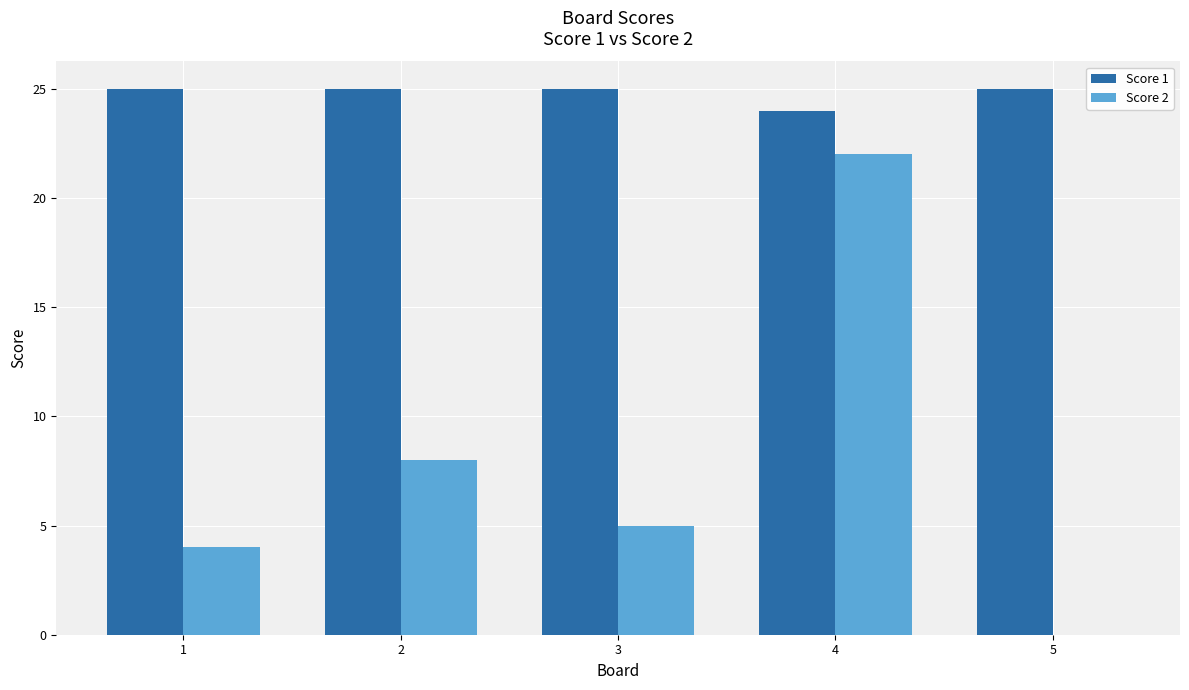

What is the sum of all Score 1 values?

124